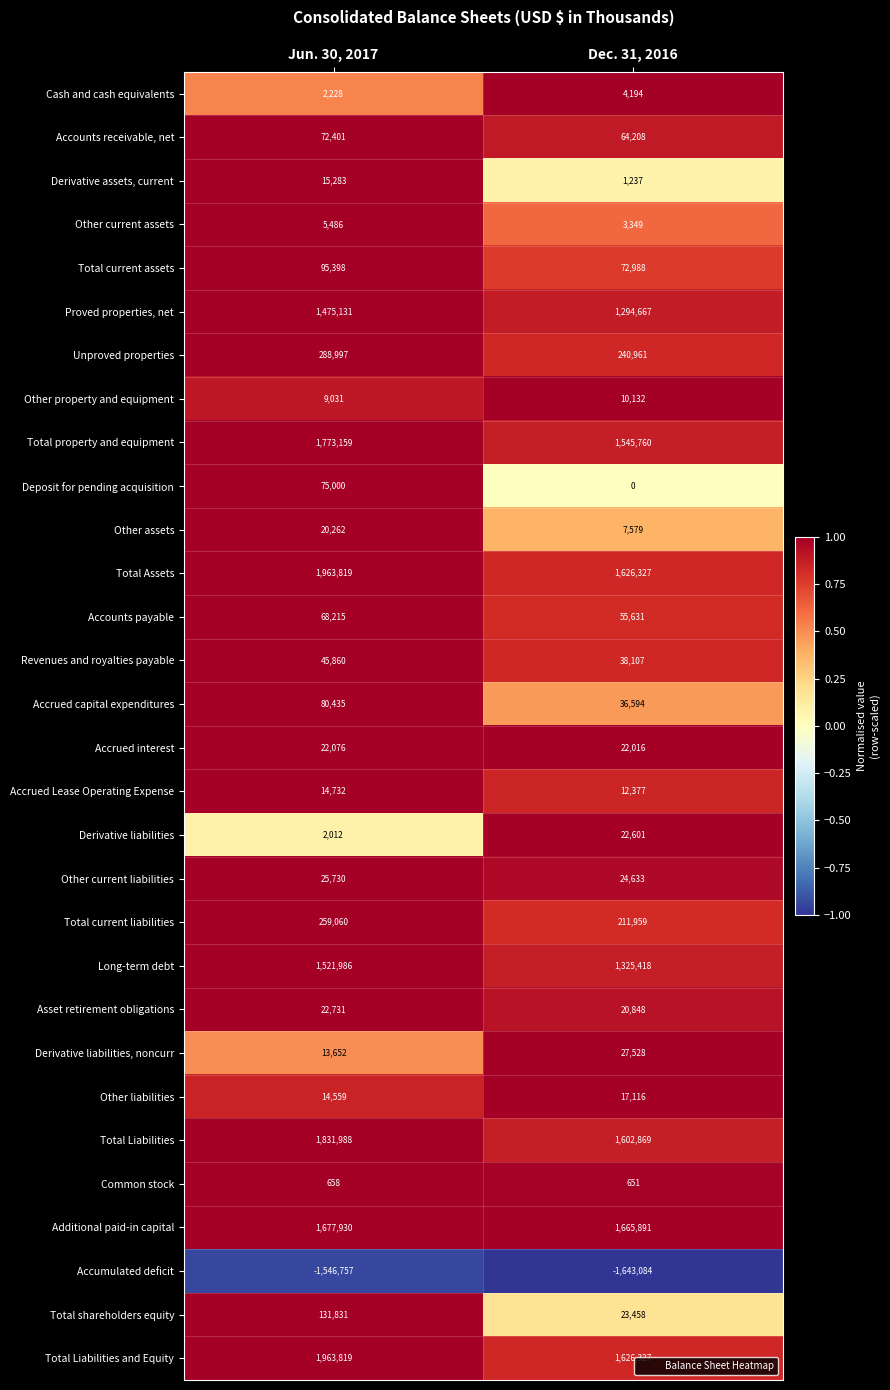

What is the sum of the Proved properties, net values at Jun. 30, 2017 and Dec. 31, 2016?

2769798